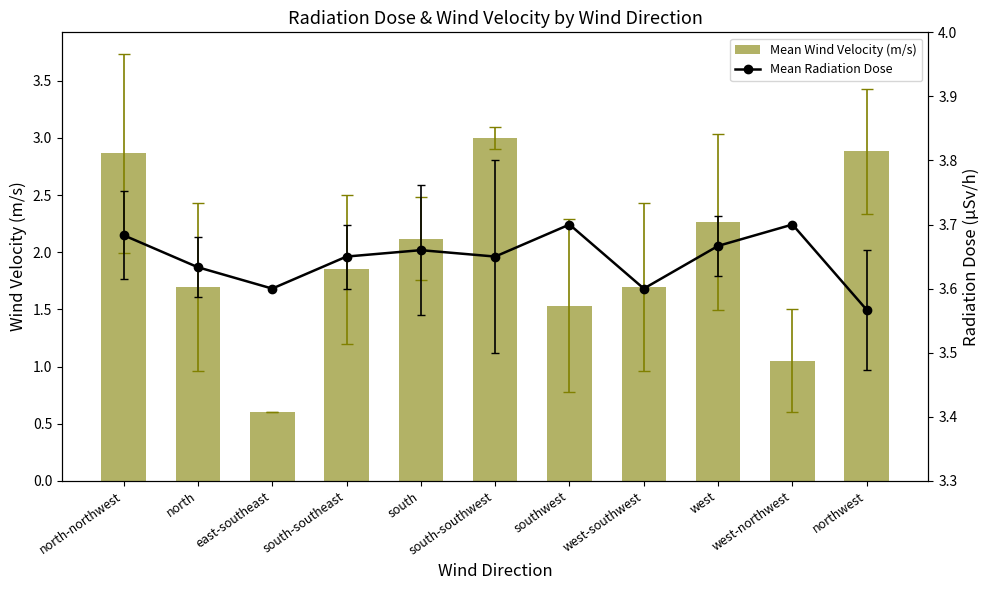

Which series has the largest total across all categories?

Mean Radiation Dose